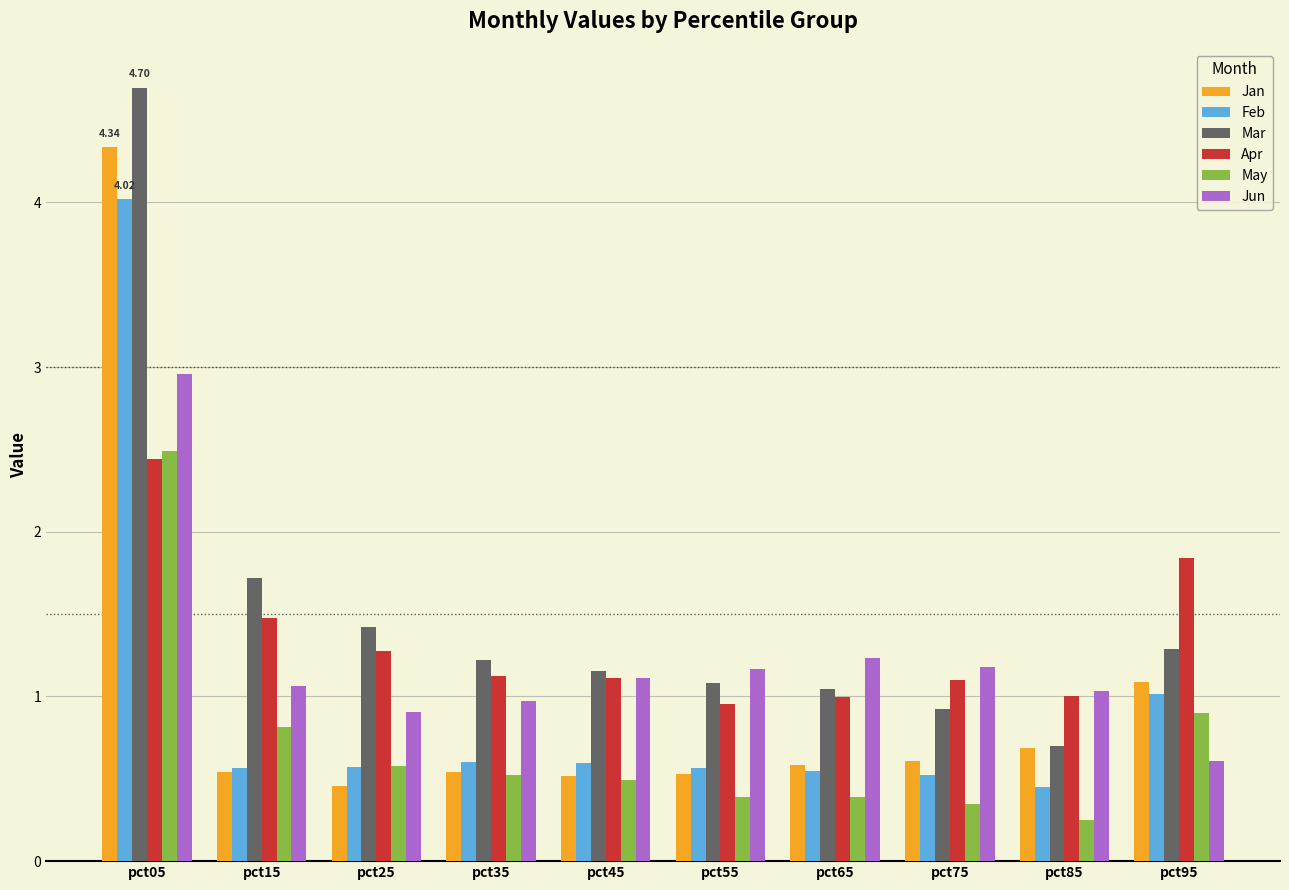

How many distinct data groups are displayed?

6